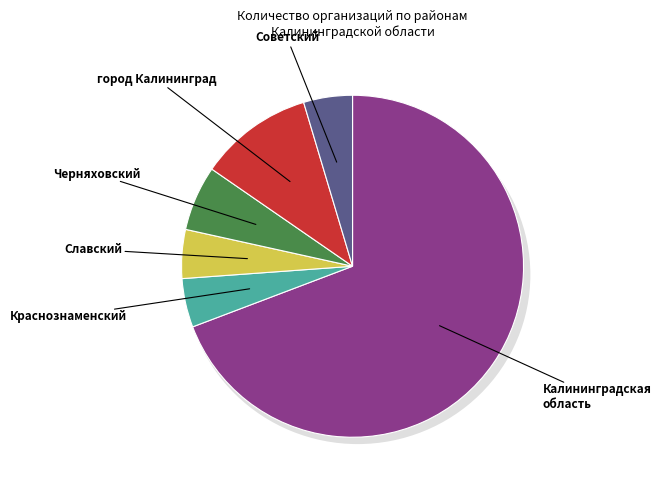

To the nearest percent, what is the average slice percentage?

17%